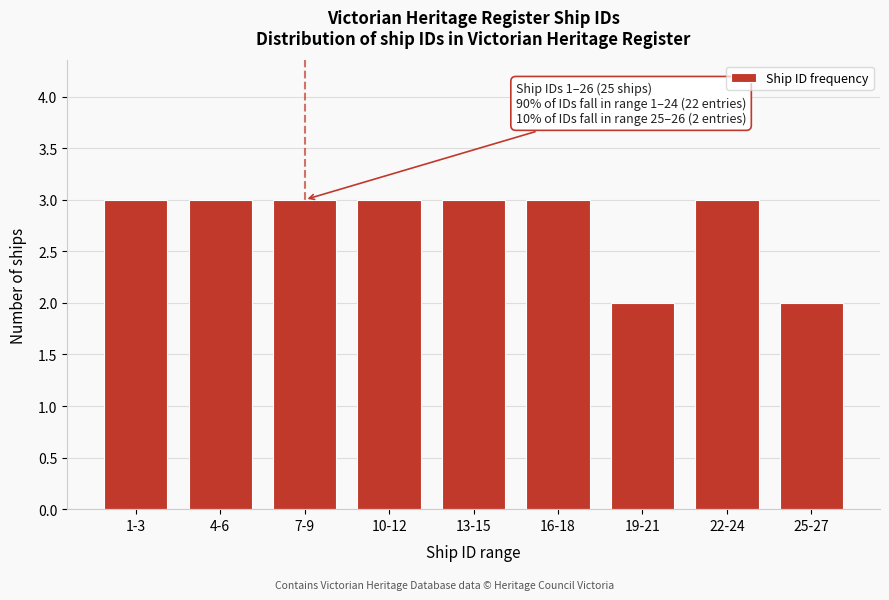

Reading right to left, list all the values displayed in this chart.

25-27=2	22-24=3	19-21=2	16-18=3	13-15=3	10-12=3	7-9=3	4-6=3	1-3=3